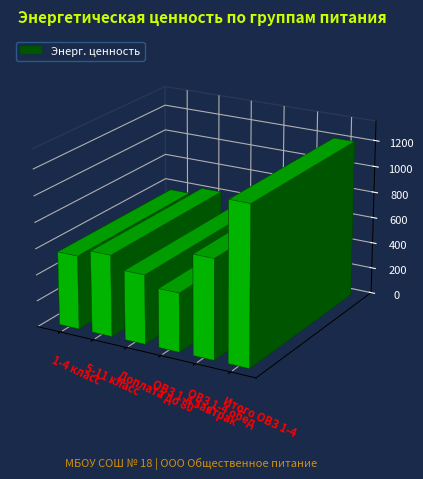

True or false: Энерг. ценность has a value of 621.4 at 5-11 класс.

True